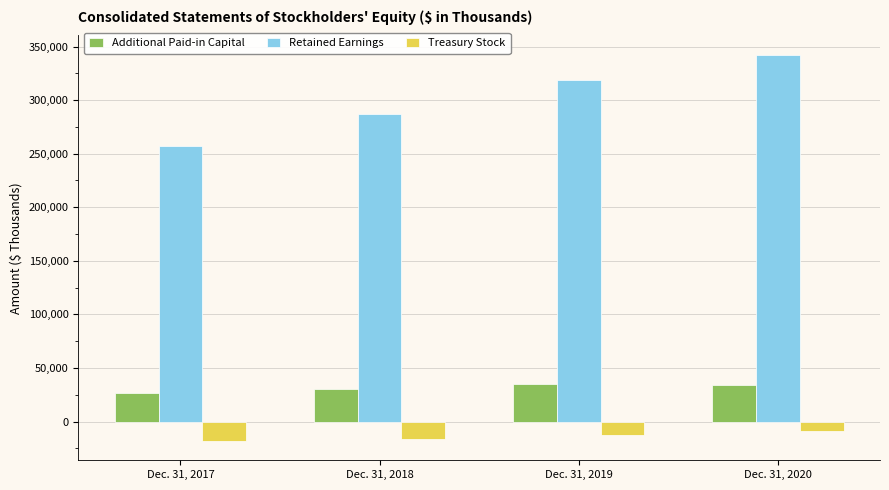

Rank the series by their maximum value, from highest to lowest.

Retained Earnings, Additional Paid-in Capital, Treasury Stock